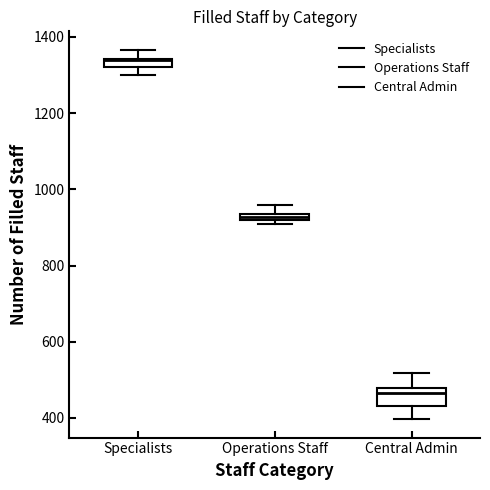

Which box's median line is the lowest?

Central Admin